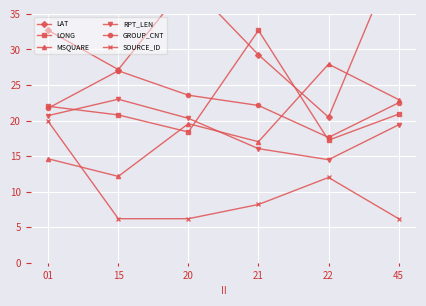

What is the difference between the maximum and minimum values in the LAT series?

23.5